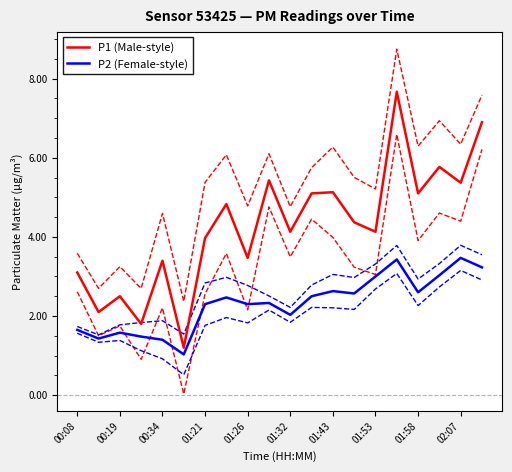

Which category has the highest value across all series?

15